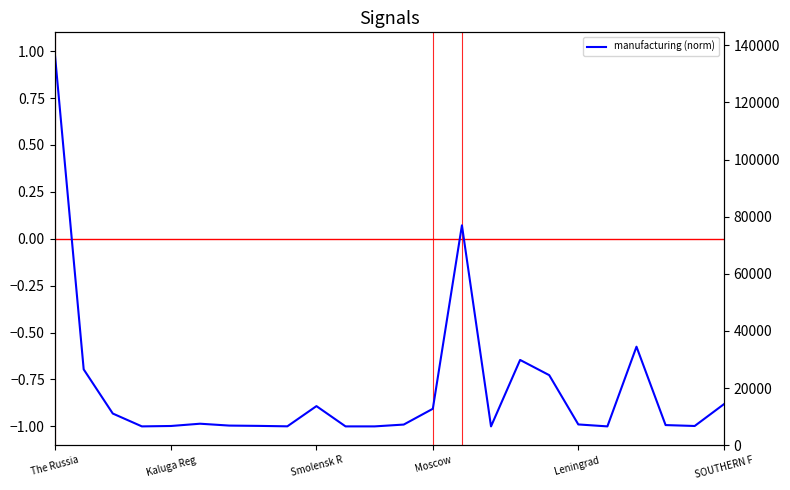

True or false: Total loans and manufacturing (norm) intersect in this chart.

False